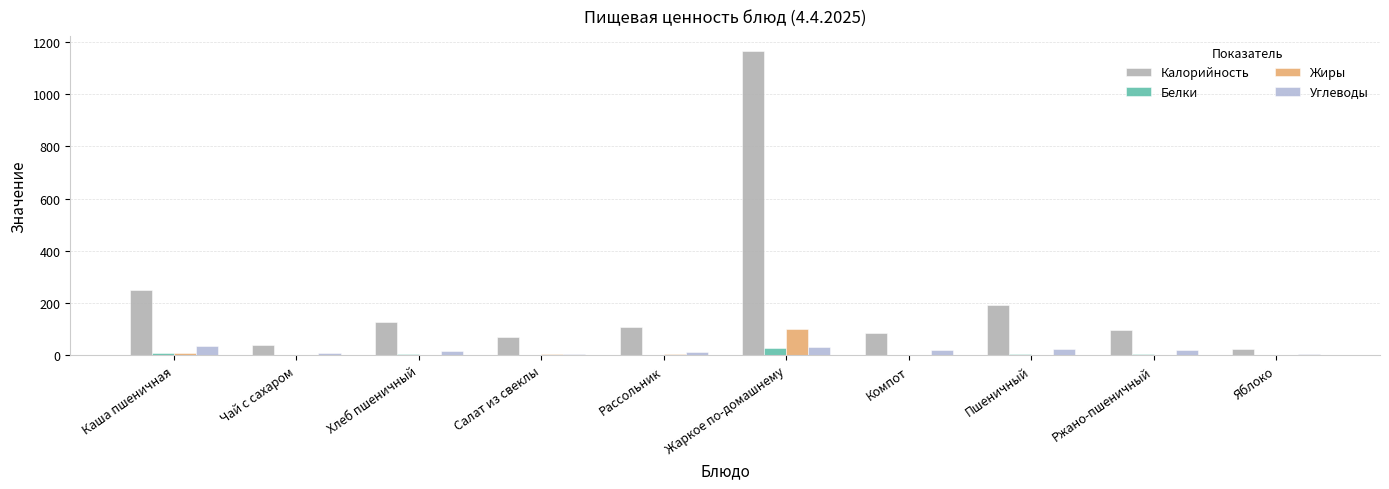

What value does the Калорийность series have at Хлеб пшеничный?

128.0